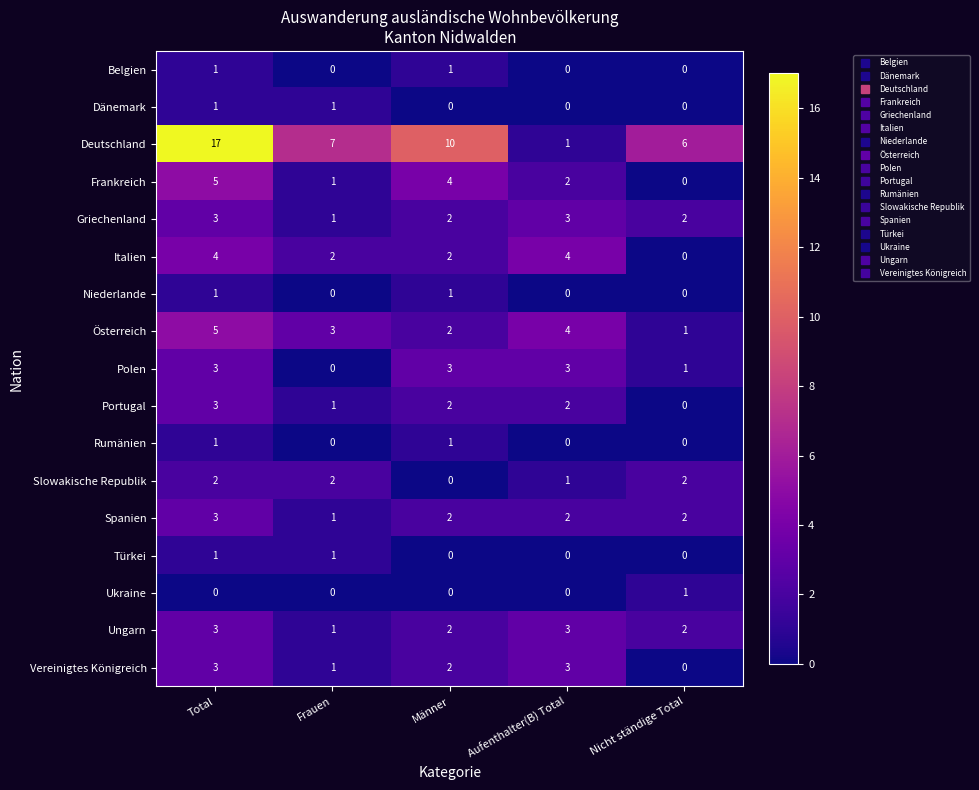

The Spanien series shows 0 at Aufenthalter(B) Total. True or false?

False